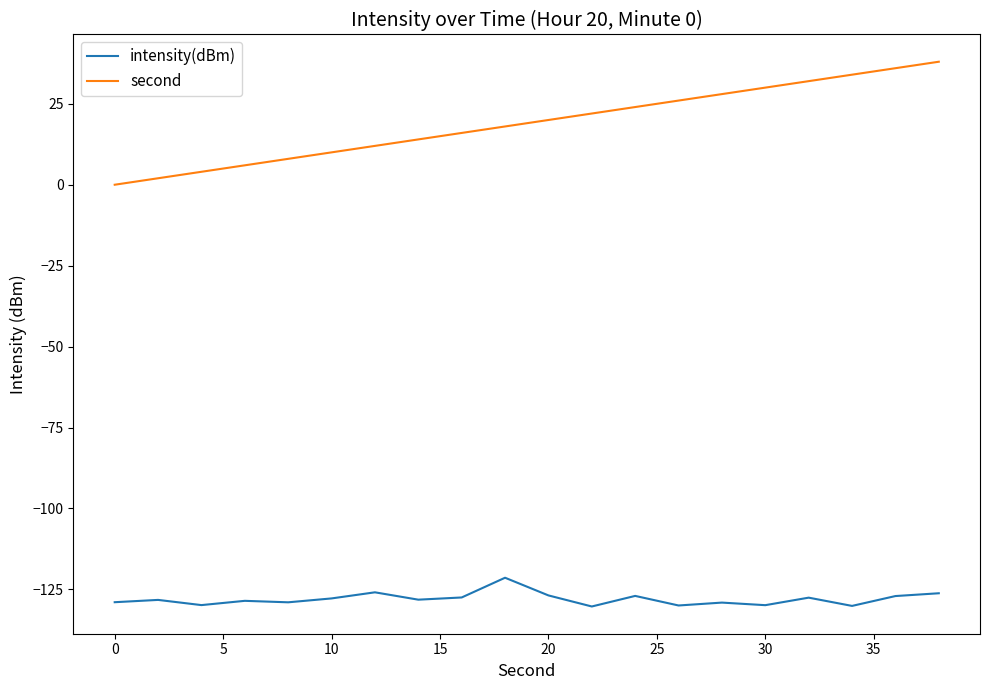

True or false: intensity(dBm) and second intersect in this chart.

False